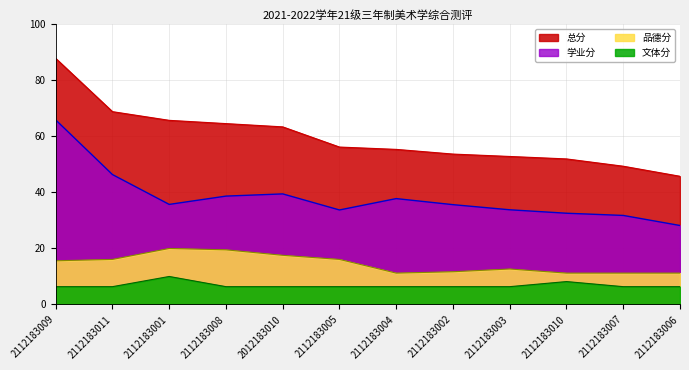

Rank the series by their maximum value, from lowest to highest.

文体分, 品德分, 学业分, 总分